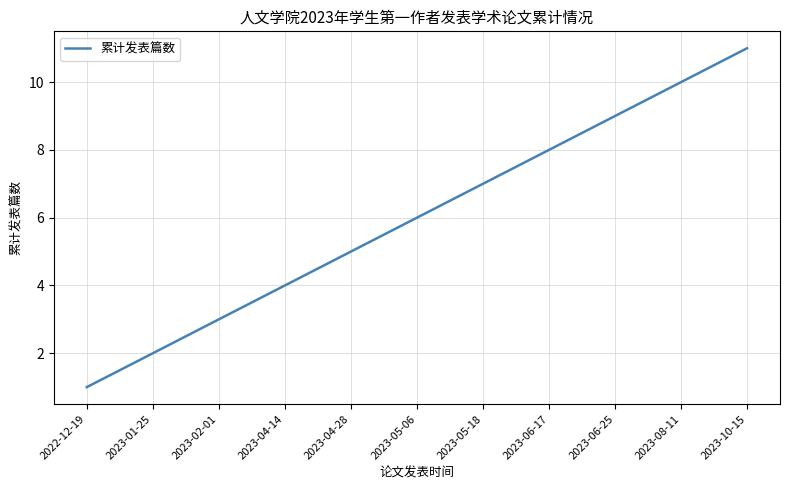

The chart shows a value of 8 at 2023-06-17. True or false?

True